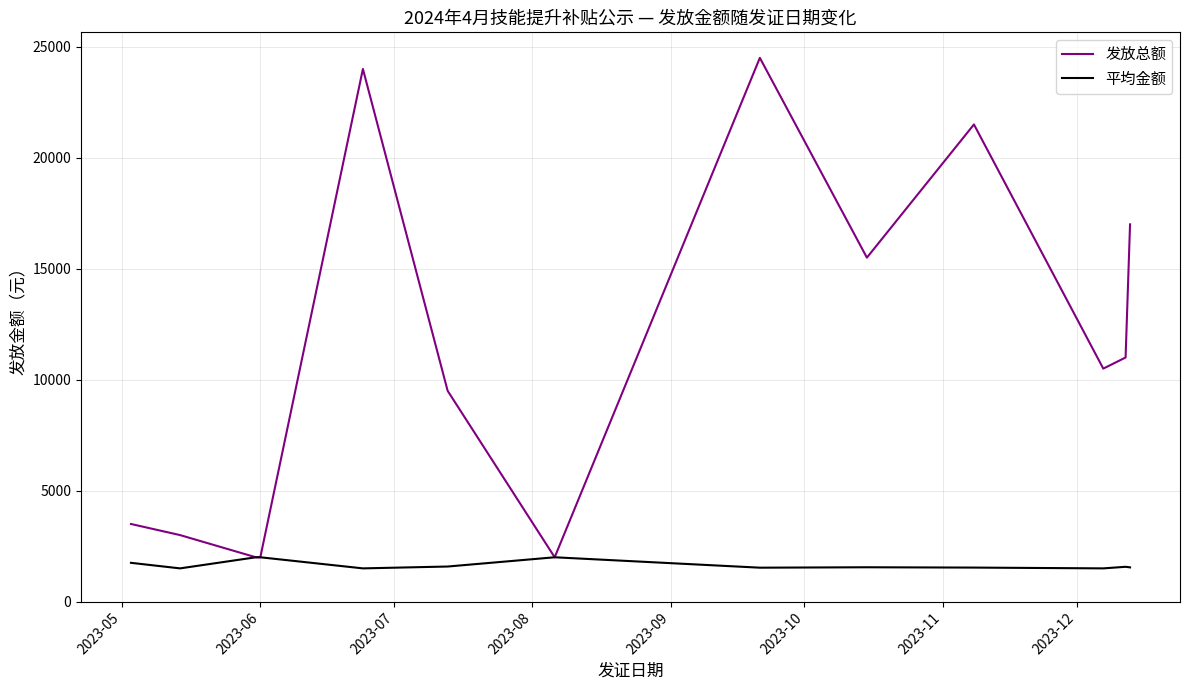

How many lines are shown in the chart?

2